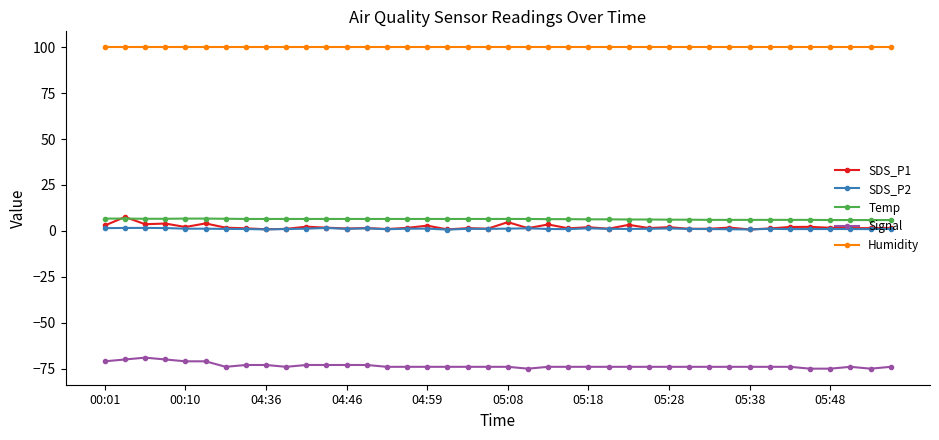

Which series has the largest total across all categories?

Humidity